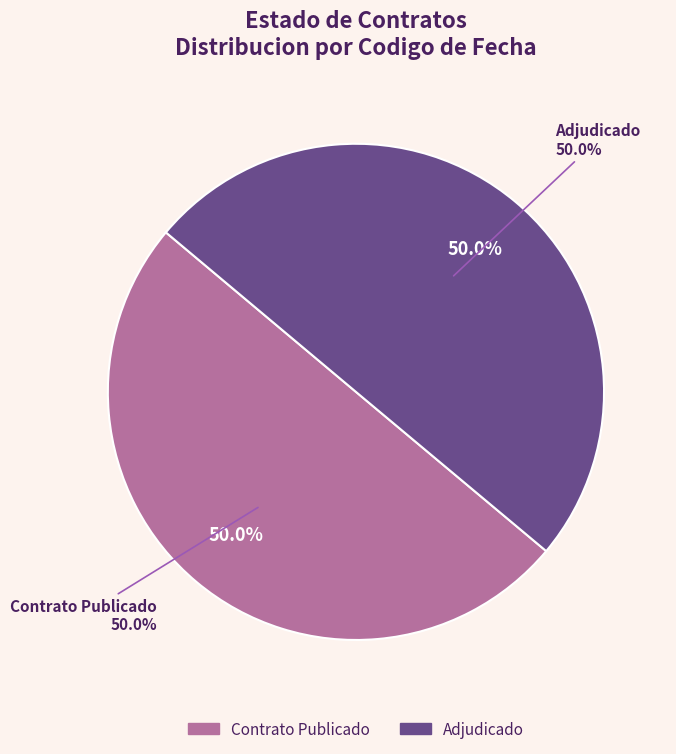

What percentage do PUBC and ADJ together represent?

100.0%